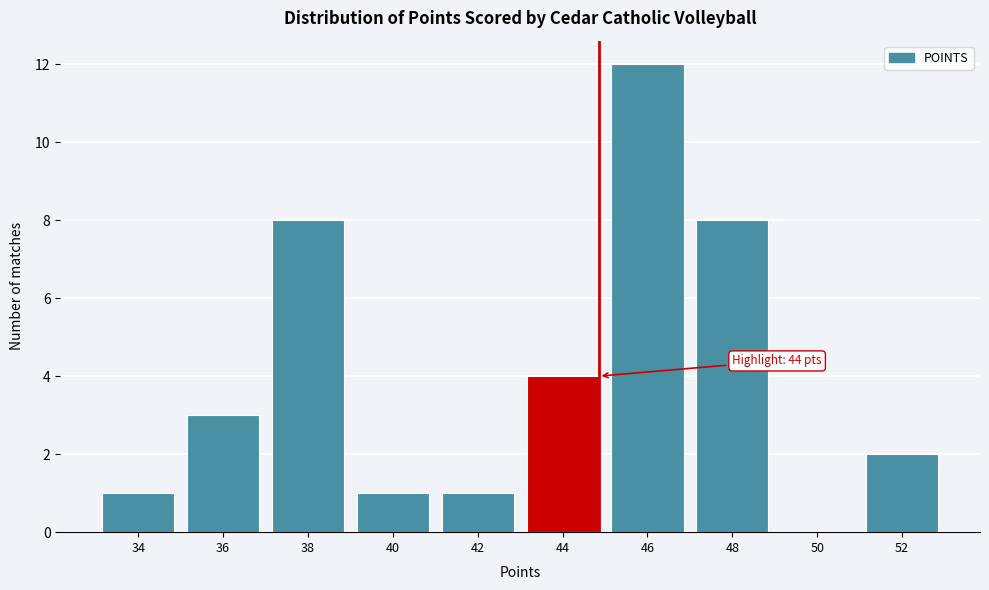

Reading left to right, extract all data points from this chart.

34=1	36=3	38=8	40=1	42=1	44=4	46=12	48=8	50=0	52=2